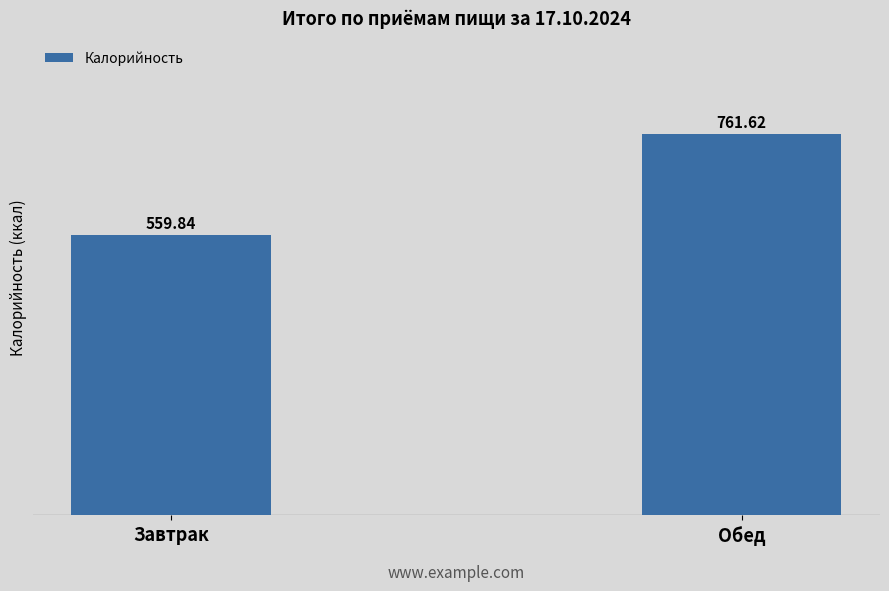

Which label corresponds to the largest value in the chart?

Обед